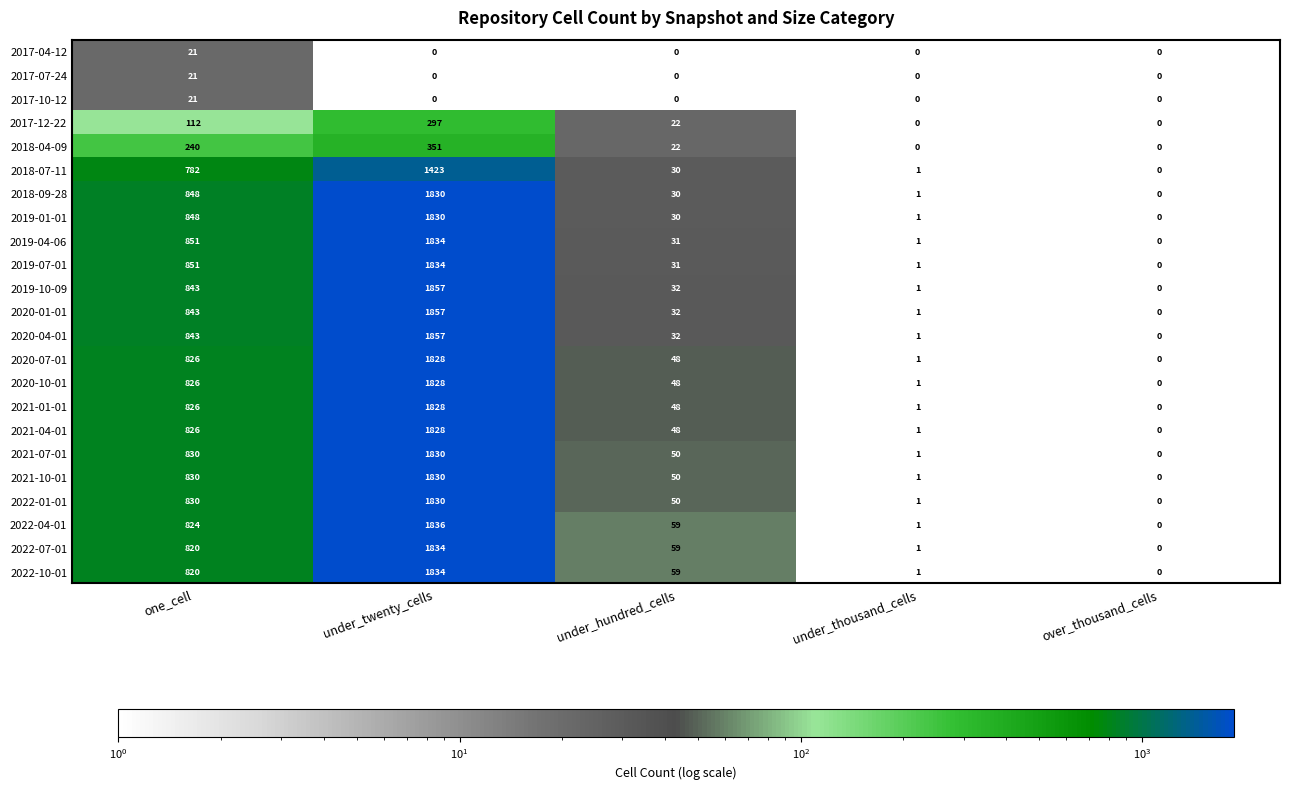

At which category is the sum across all series the highest?

under_twenty_cells